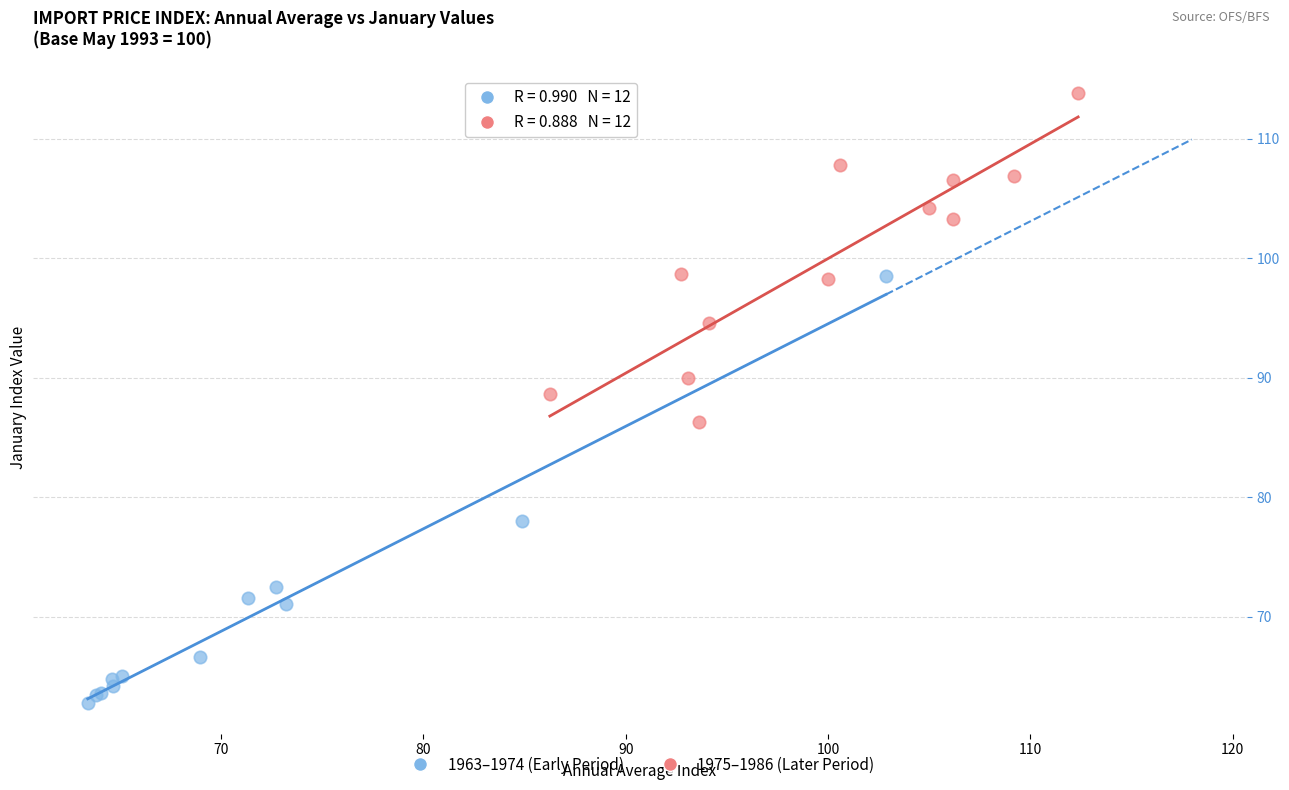

Which series reaches the maximum Y coordinate?

1975–1986 (Later Period)